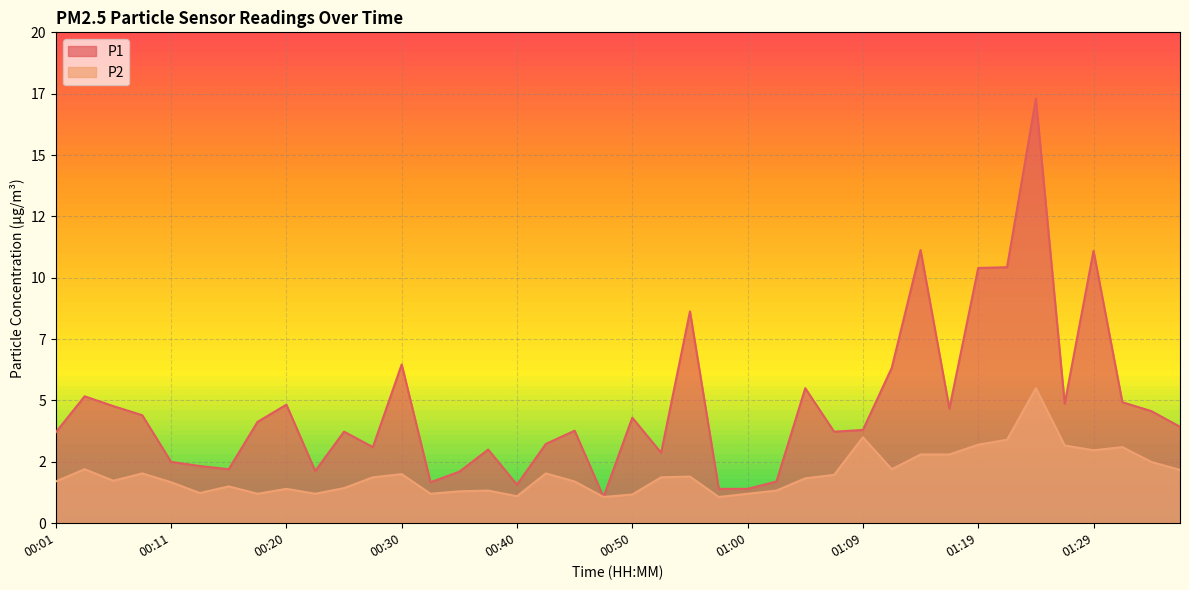

True or false: P1 has a value of 3.8 at 00:45.

True